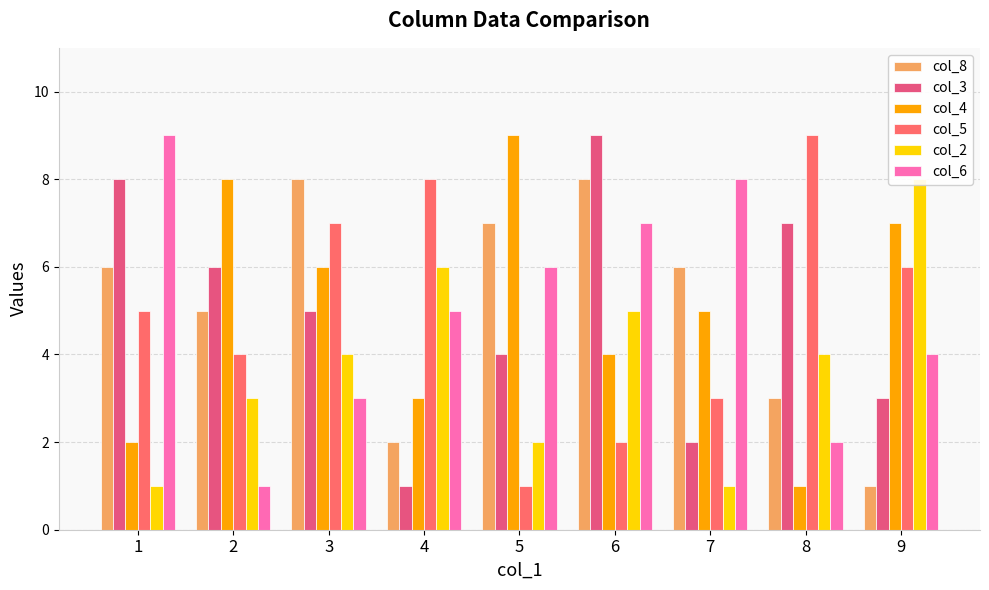

List the series in order of their peak value, lowest first.

col_8, col_2, col_3, col_4, col_5, col_6